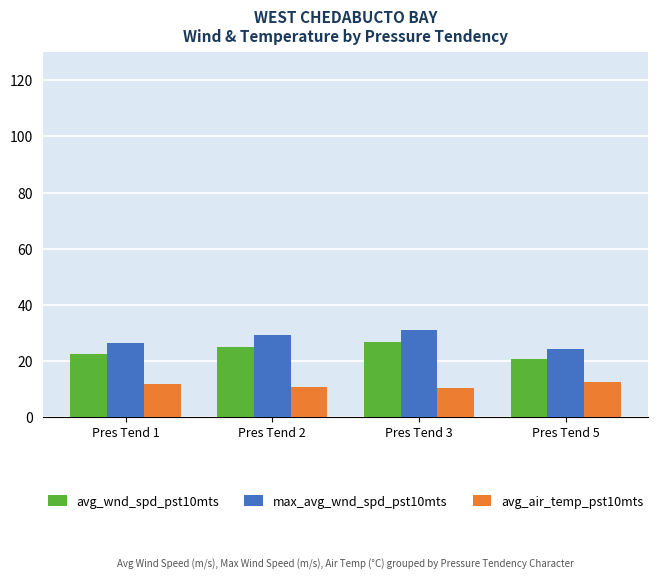

Is it true that avg_wnd_spd_pst10mts equals 16.3 at Pres Tend 2?

False